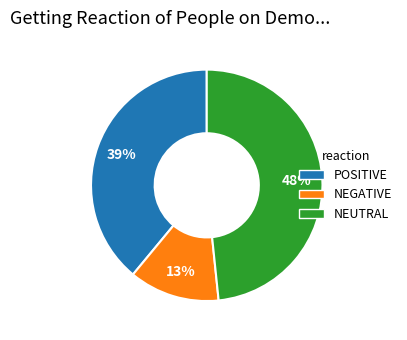

Is there a majority slice in this chart?

No